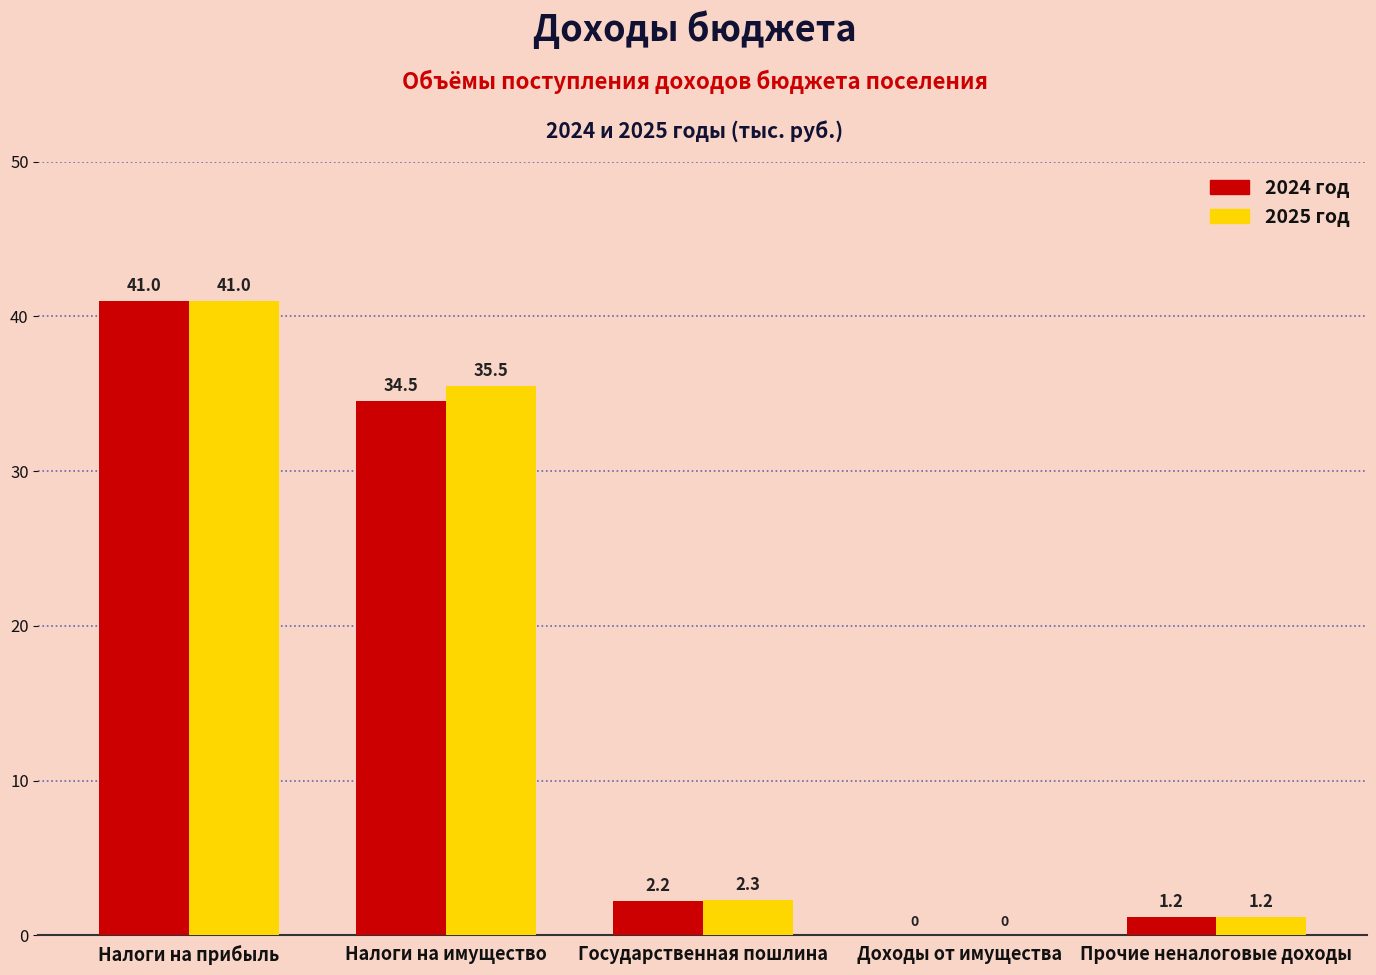

Reading left to right, what are all the values shown in this chart?

2024 год: Налоги на прибыль=41.0	Налоги на имущество=34.5	Государственная пошлина=2.2	Доходы от имущества=0.0	Прочие неналоговые доходы=1.2
2025 год: Налоги на прибыль=41.0	Налоги на имущество=35.5	Государственная пошлина=2.3	Доходы от имущества=0.0	Прочие неналоговые доходы=1.2